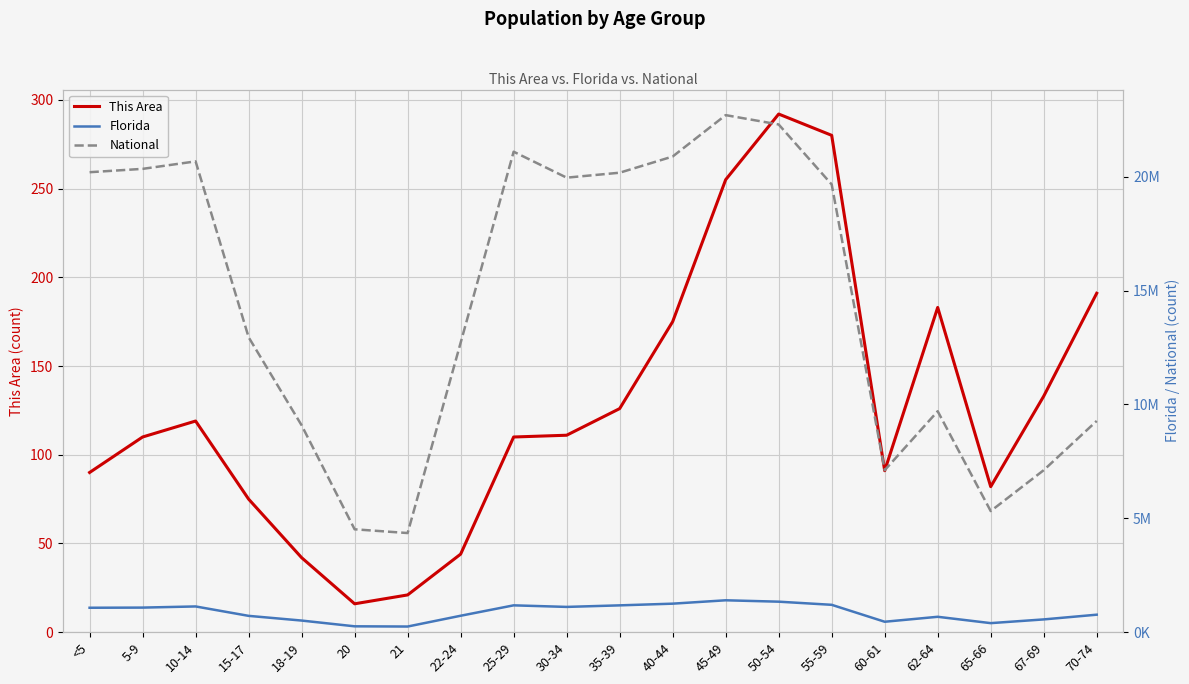

Is this an area chart (filled region under the line)?

No